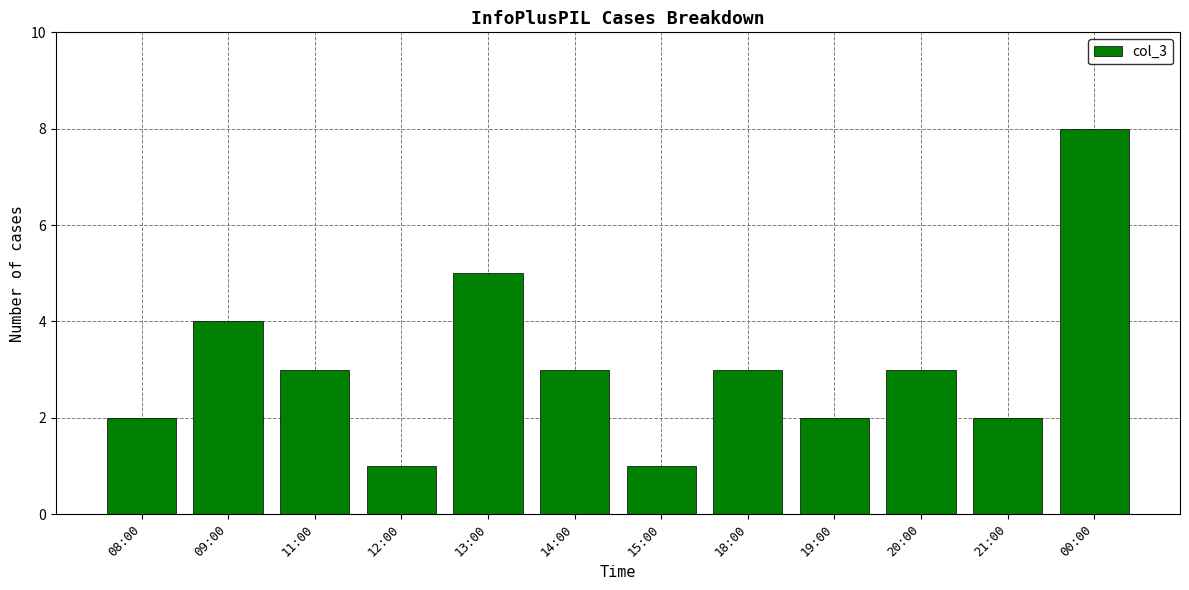

Is it true that the value at 18:00 is 2?

False